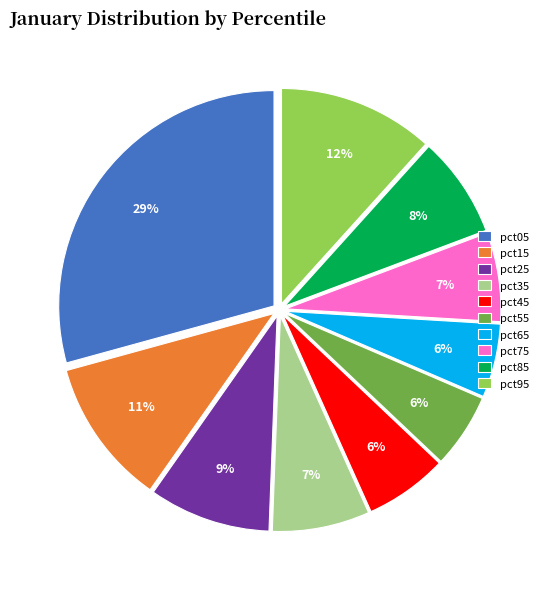

To the nearest percent, what is the combined percentage of pct85 and pct35?

15%